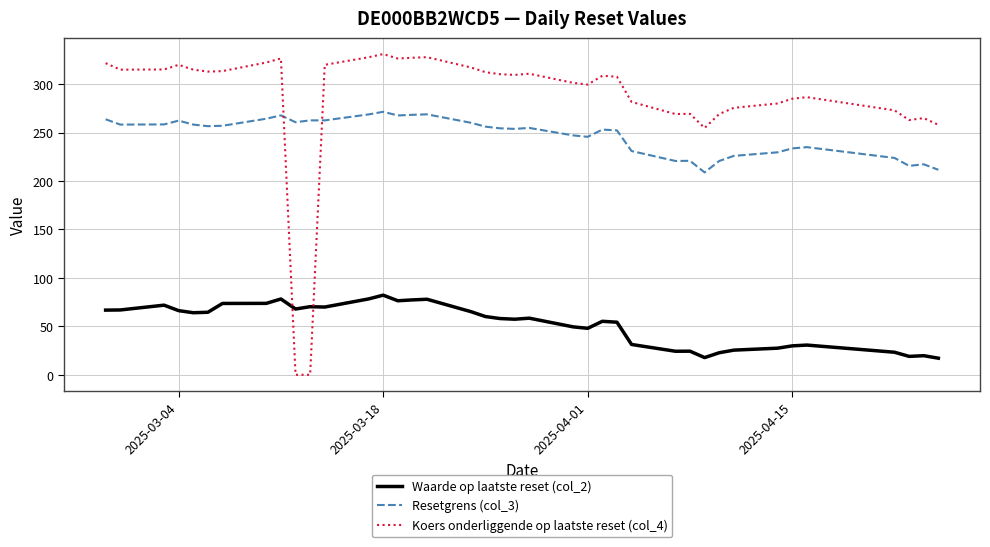

How many lines are shown in the chart?

3